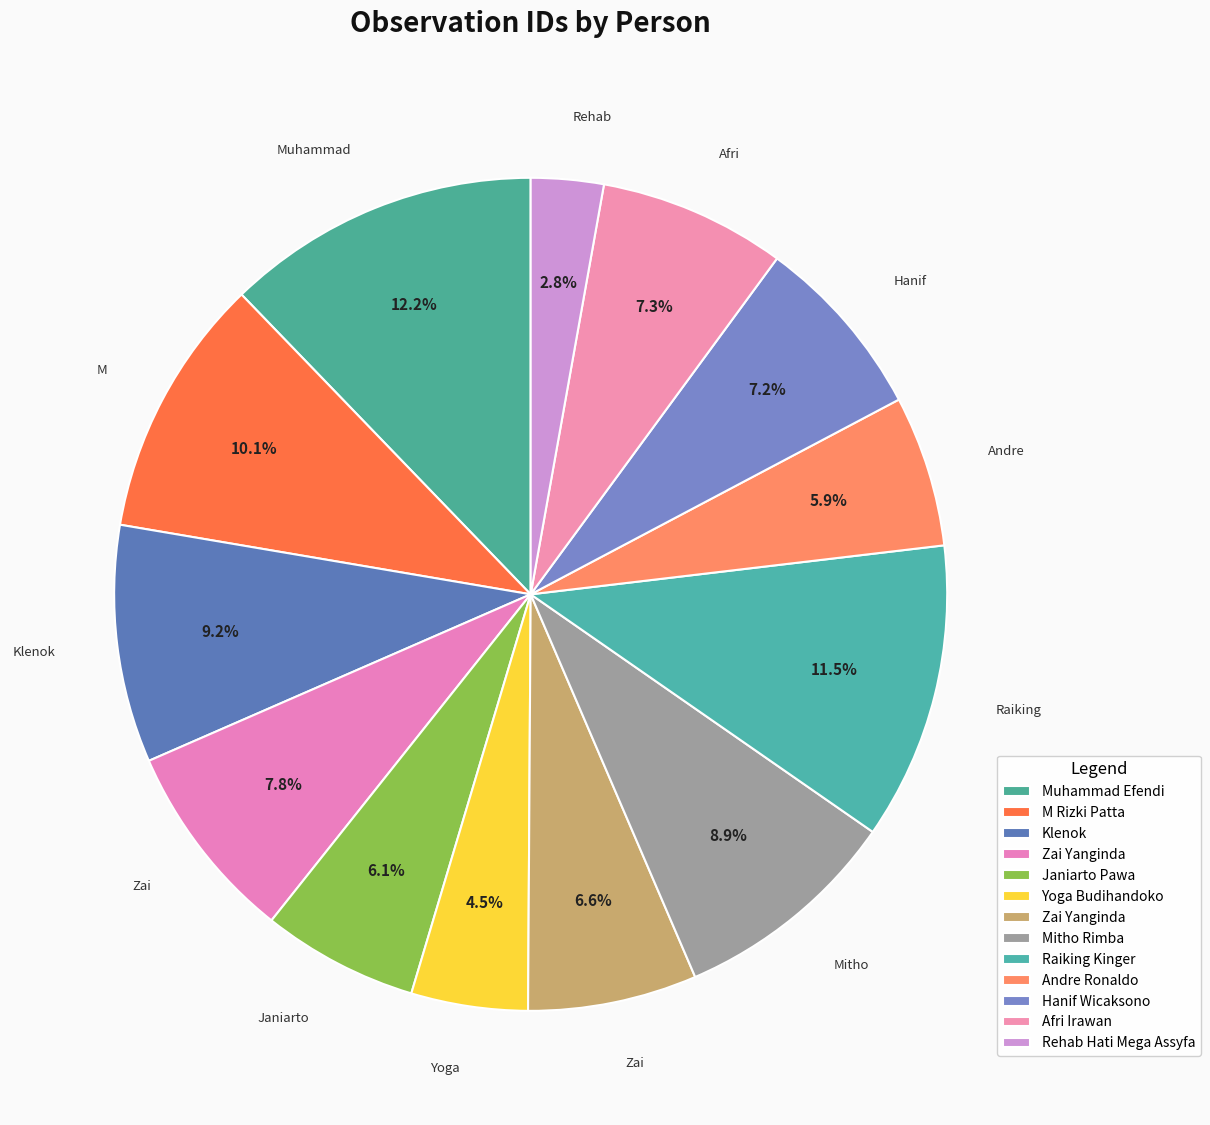

How many slices are in this pie chart?

13